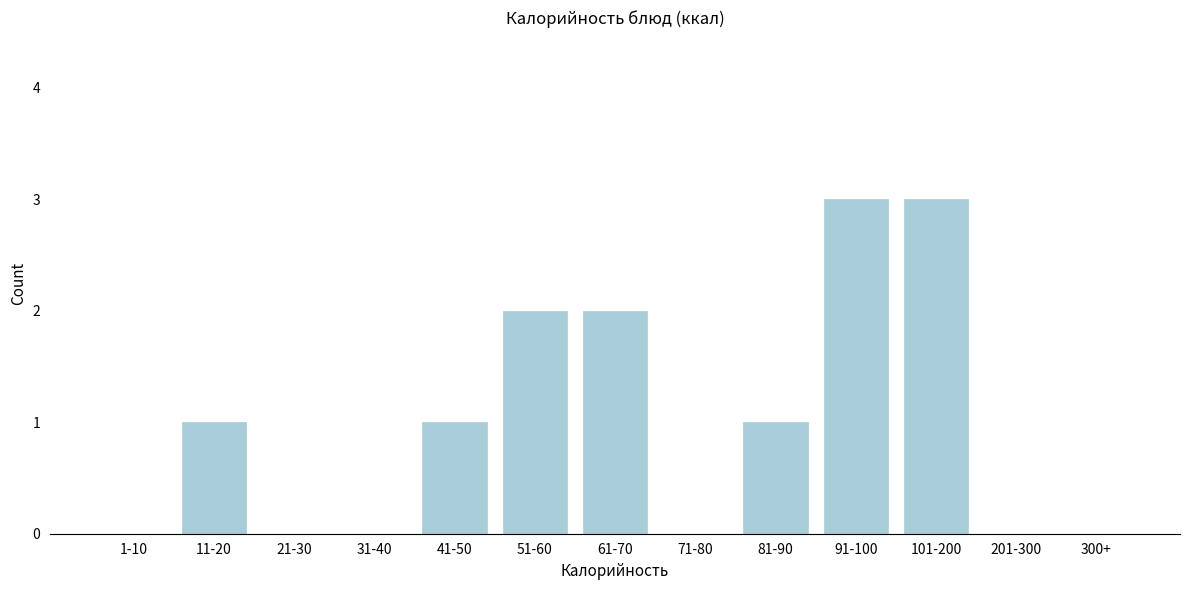

Reading left to right, extract all data points from this chart.

1-10=0	11-20=1	21-30=0	31-40=0	41-50=1	51-60=2	61-70=2	71-80=0	81-90=1	91-100=3	101-200=3	201-300=0	300+=0